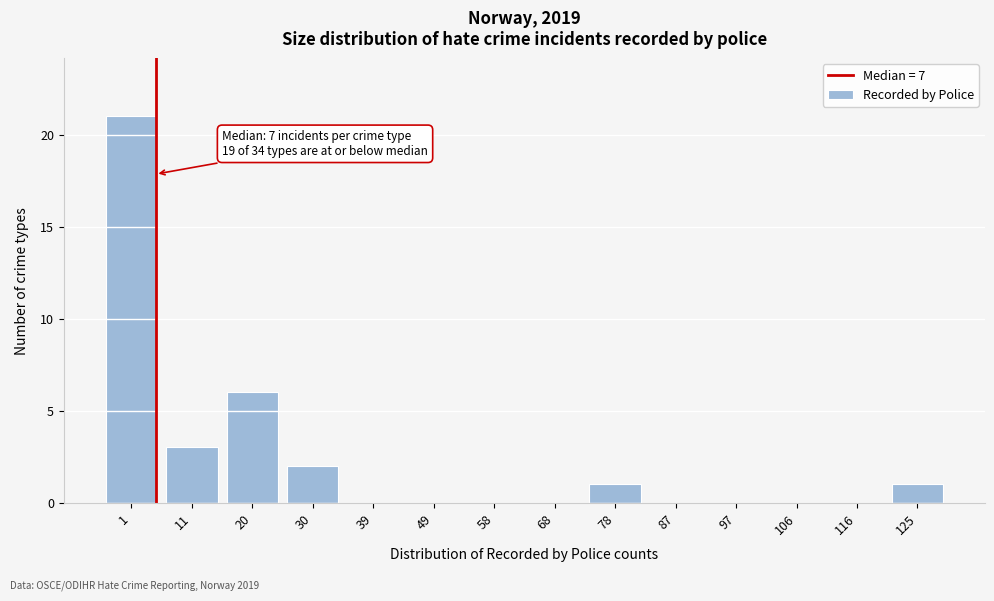

Reading right to left, extract all data points from this chart.

125=1	116=0	106=0	97=0	87=0	78=1	68=0	58=0	49=0	39=0	30=2	20=6	11=3	1=21